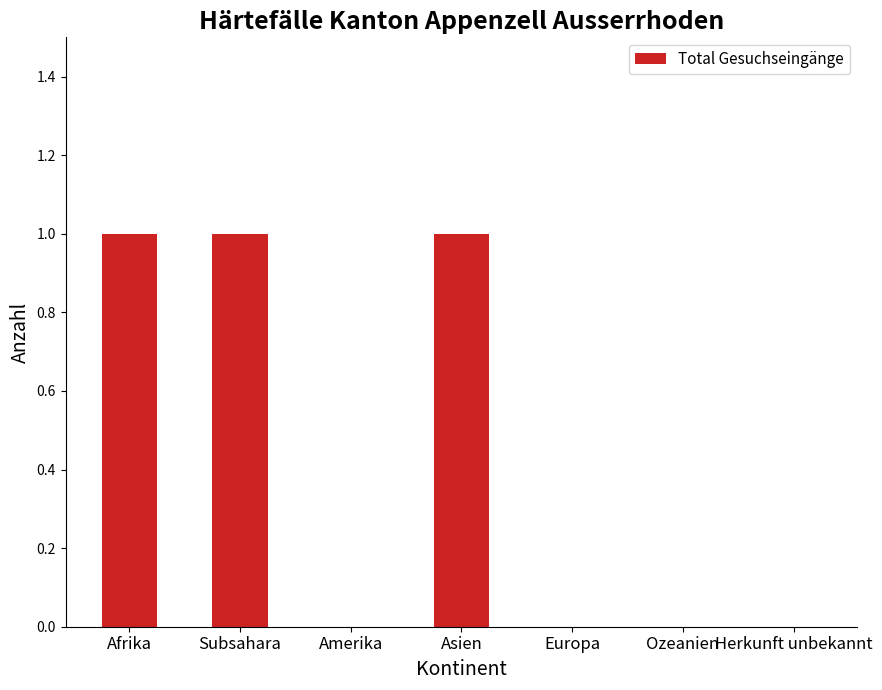

Between Subsahara and Europa, which is larger?

Subsahara